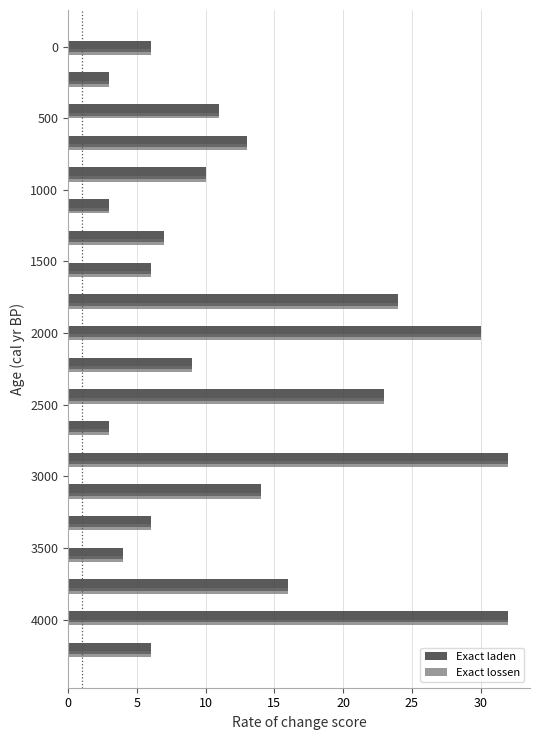

What is the lowest value of the Exact lossen series?

3